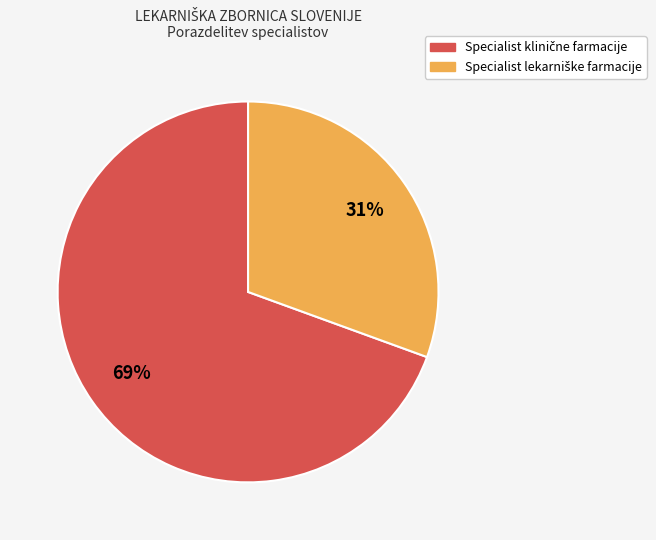

To the nearest percent, what is the average slice percentage?

50%